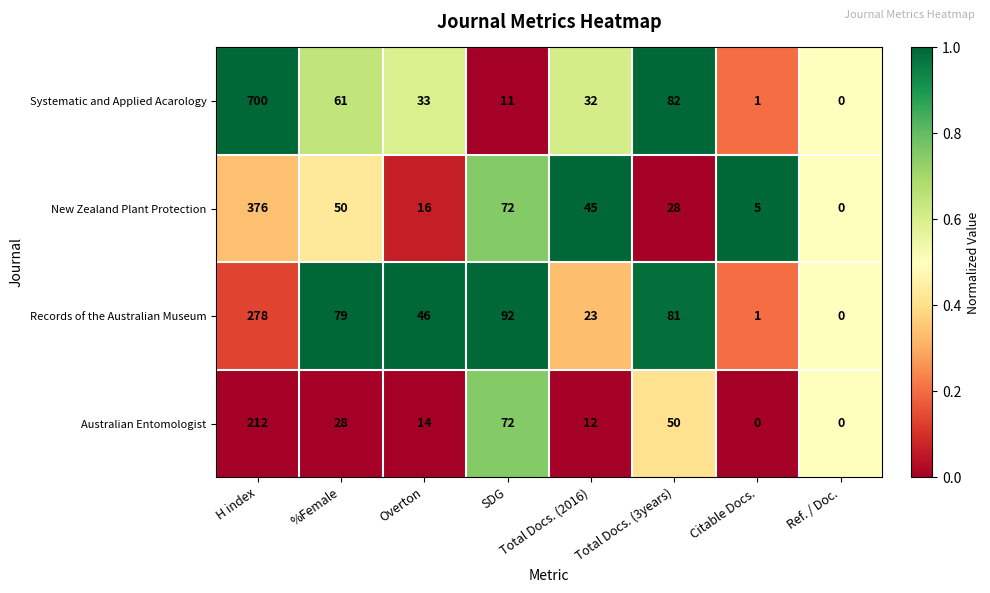

Which label corresponds to the largest value in the chart?

H index